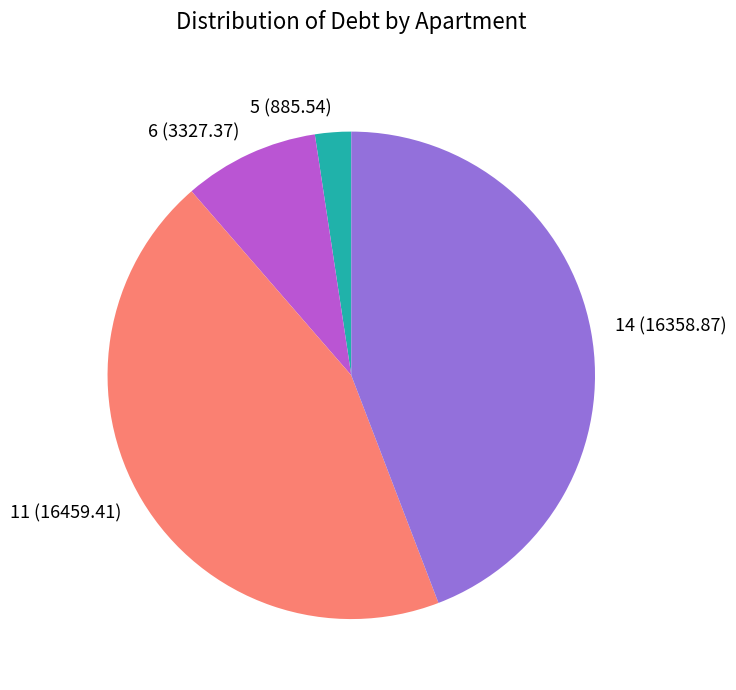

Between 14 (16358.87) and 6 (3327.37), which is larger?

14 (16358.87)